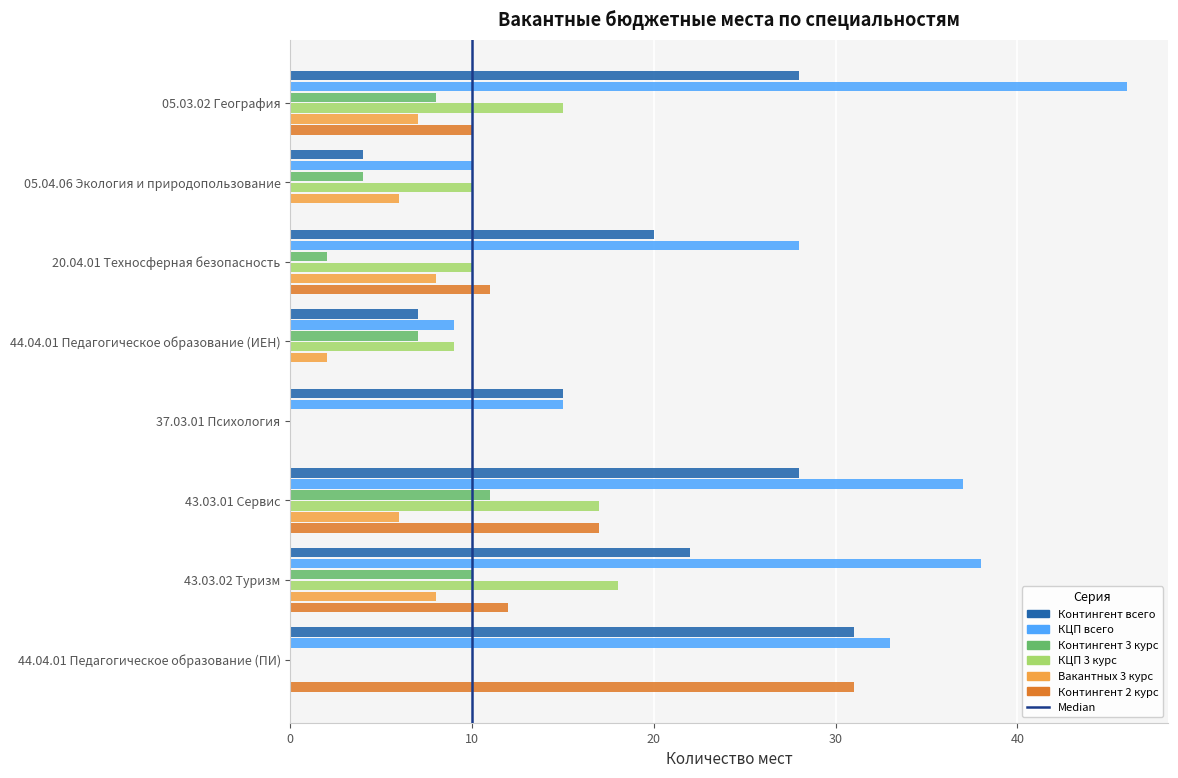

Between 43.03.01 Сервис and 44.04.01 Педагогическое образование (ПИ), which series saw the biggest shift?

КЦП 3 курс